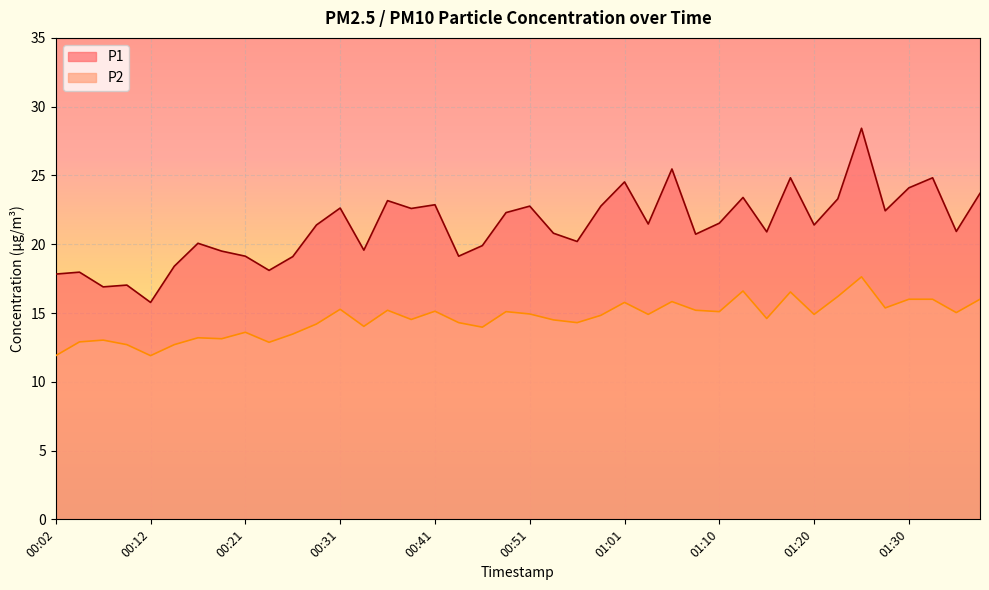

What is the spread (max minus min) of values at 01:01?

8.8